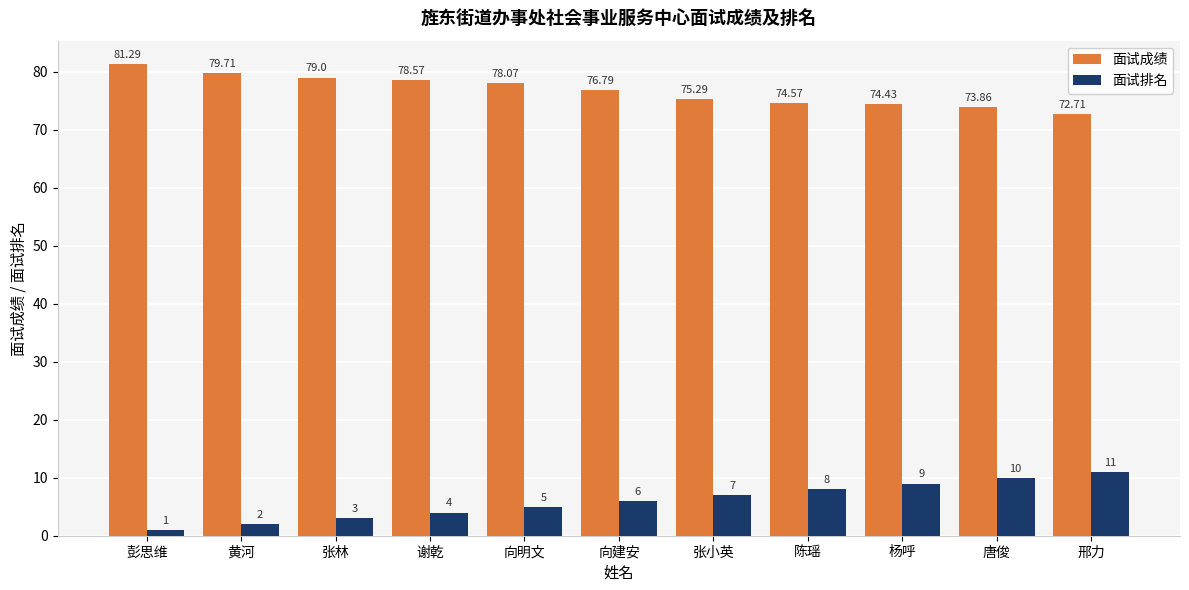

What is the value of the 面试成绩 bar at the 6th from the left?

76.8